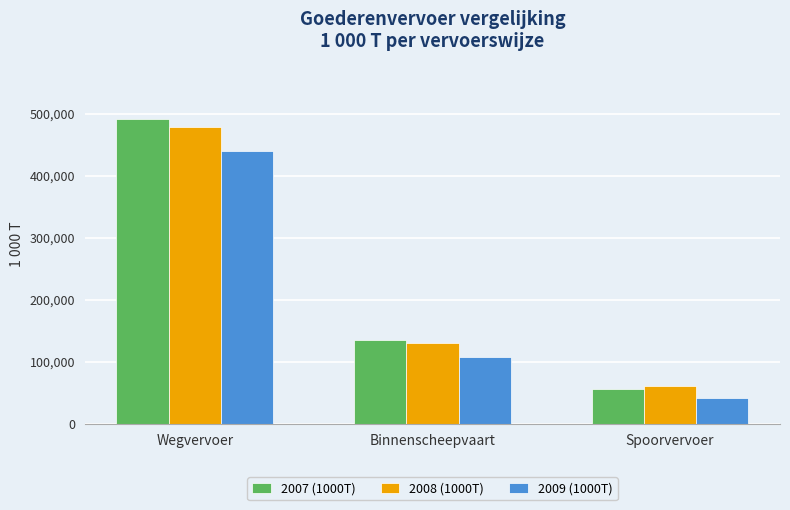

What is the smallest value displayed?

41180